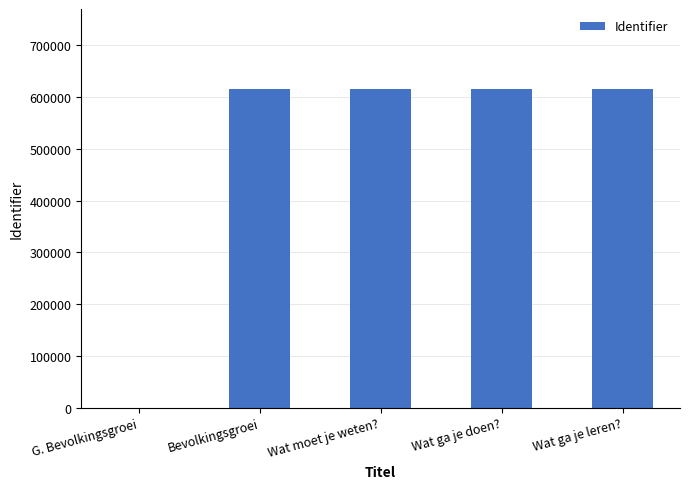

What is the sum of all values?

2464952